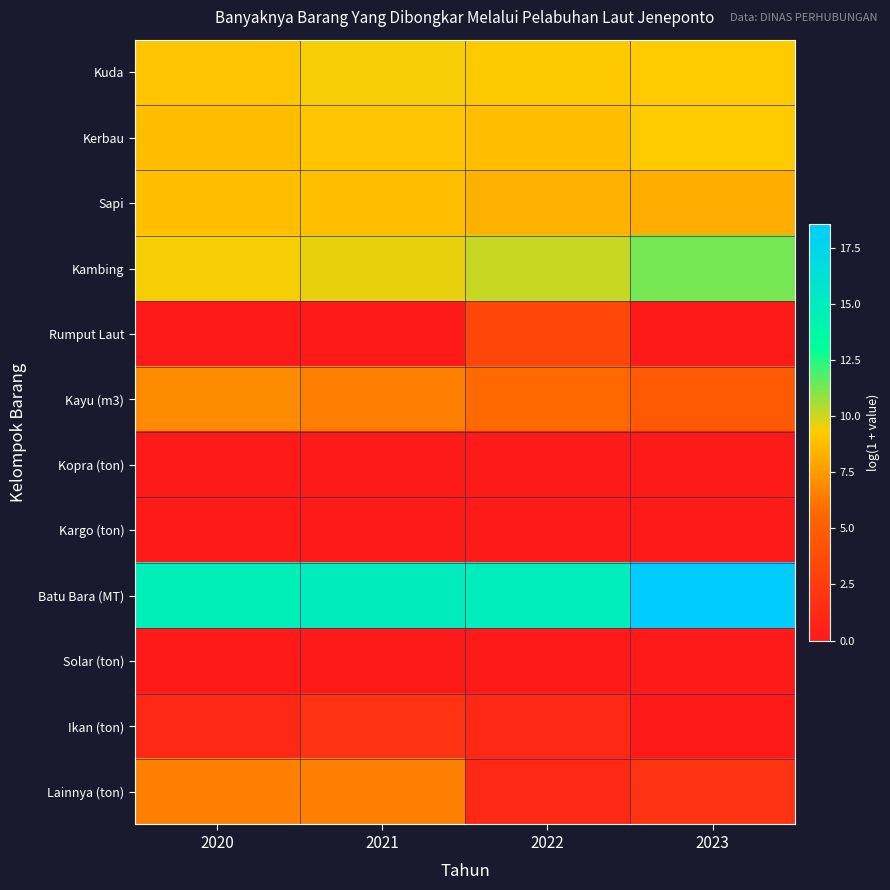

What is the maximum value shown in the chart?

18.6